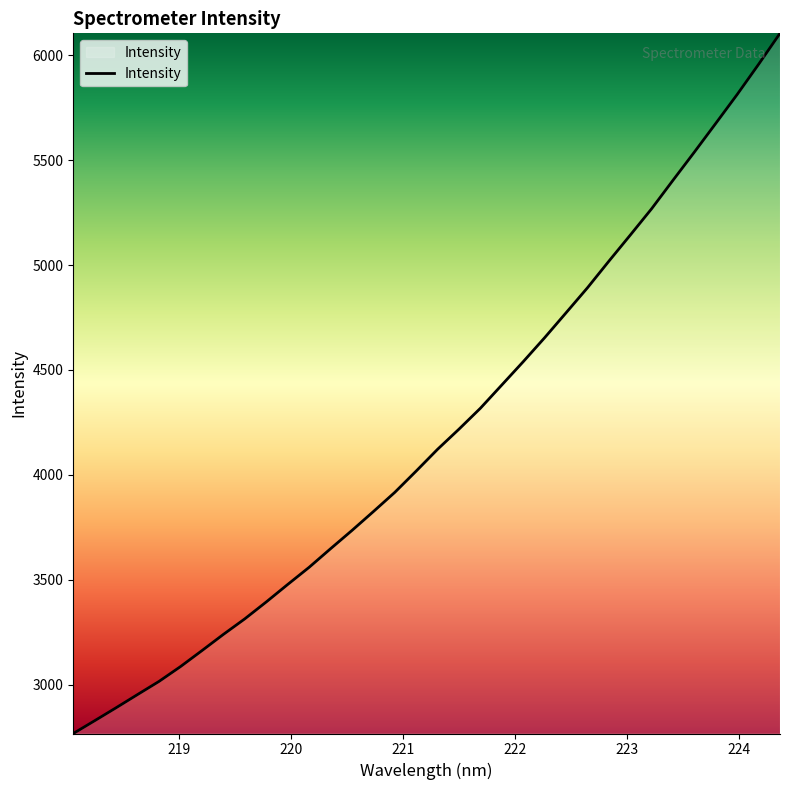

What is the difference between the maximum and minimum values?

3337.9